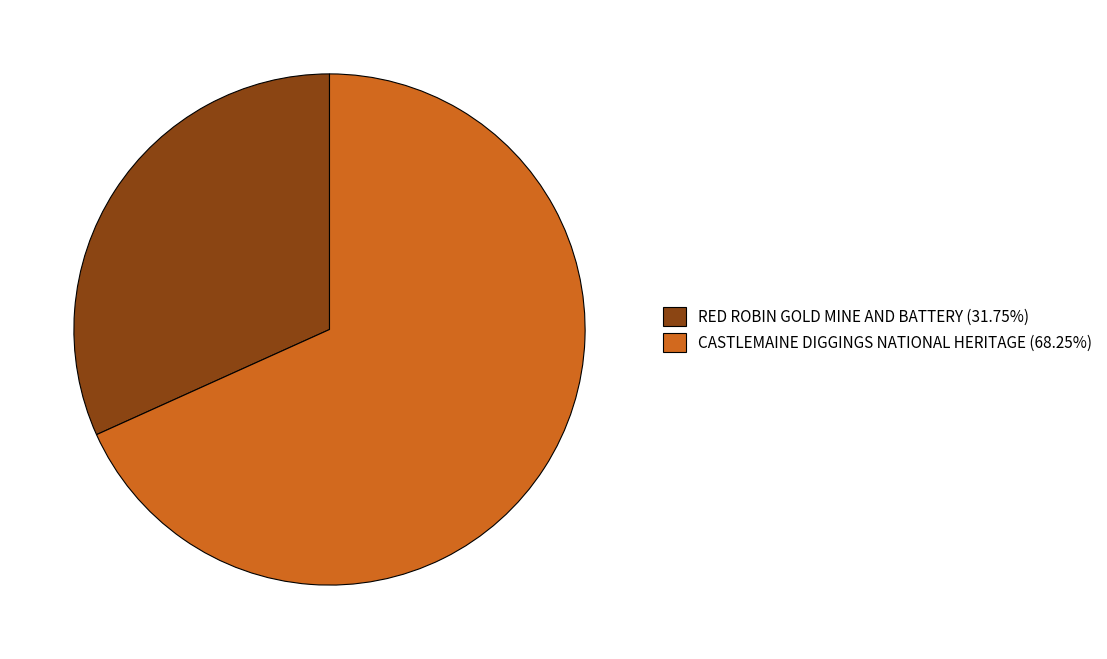

Which category has the biggest portion of the pie?

CASTLEMAINE DIGGINGS NATIONAL HERITAGE